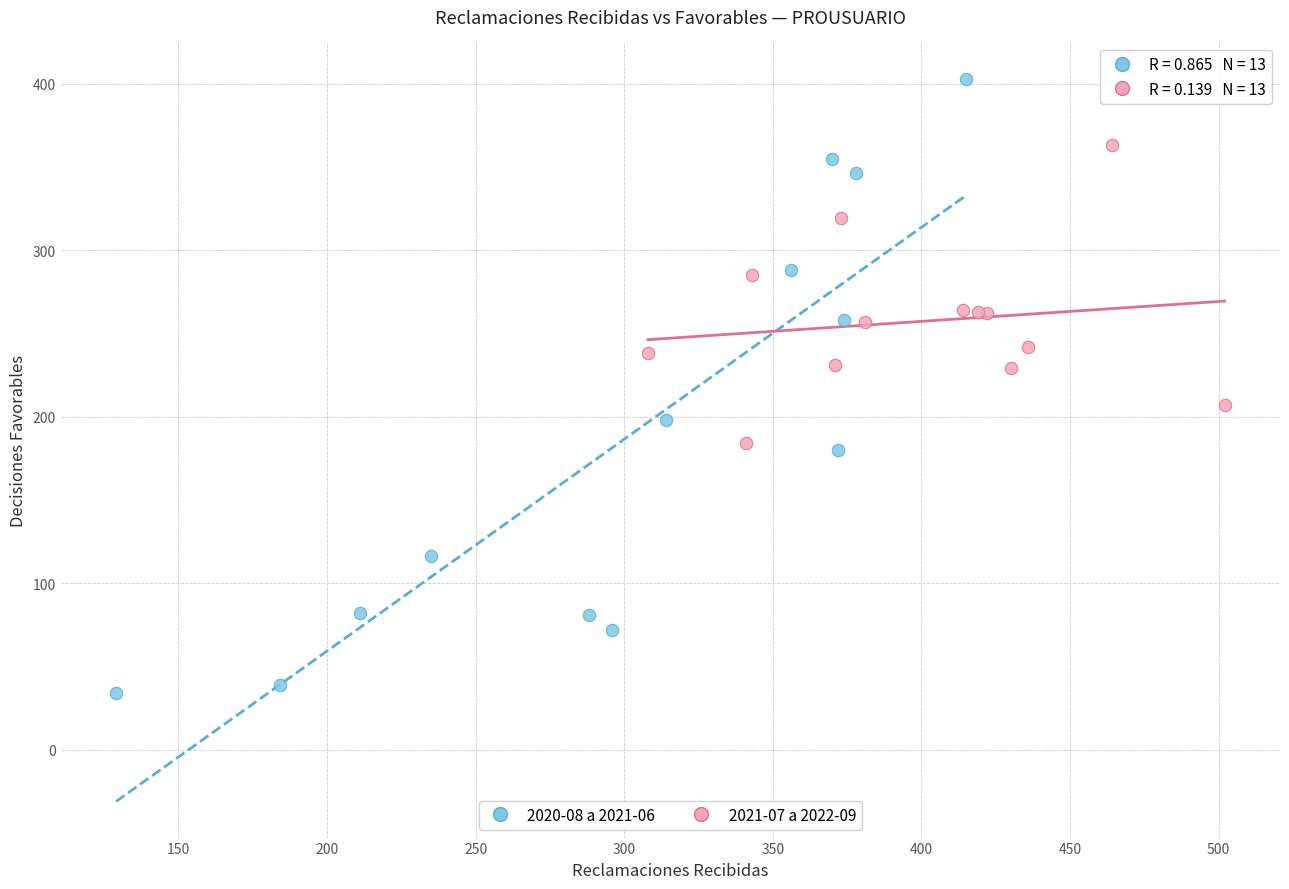

Which series contains the lowest Y value?

2020-08 a 2021-06